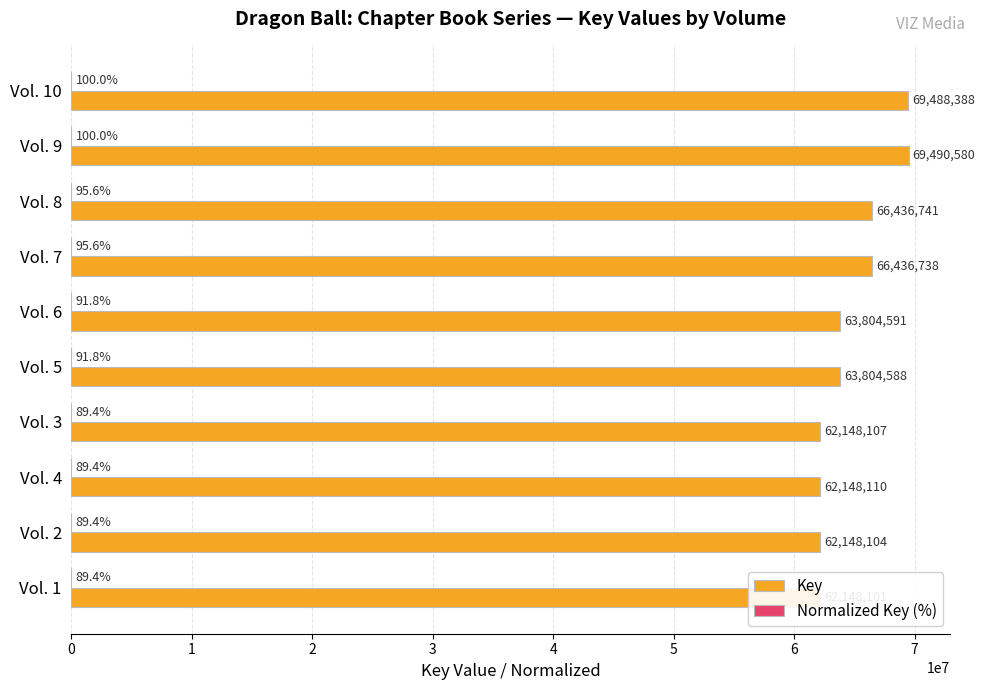

At Vol. 3, list the series in order from largest to smallest.

Key, Normalized Key (%)